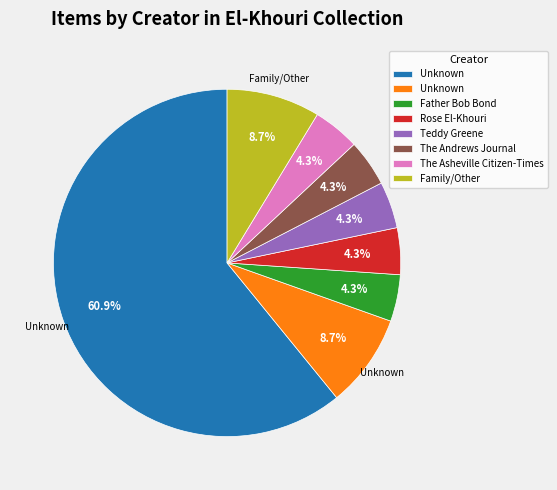

Does any single category account for the majority?

Yes